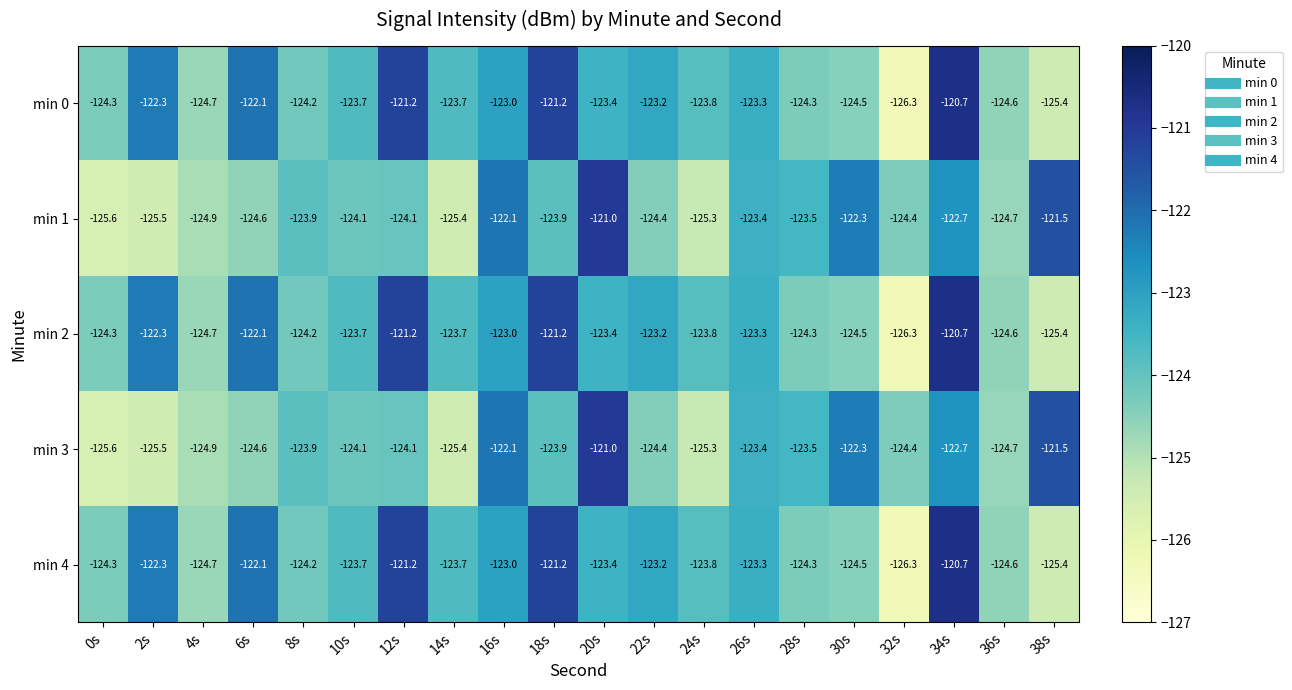

At how many categories does at least one series exceed -124?

16